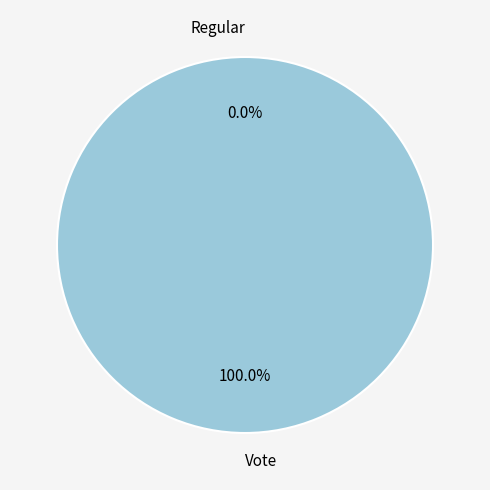

Count the number of slices in the pie.

2